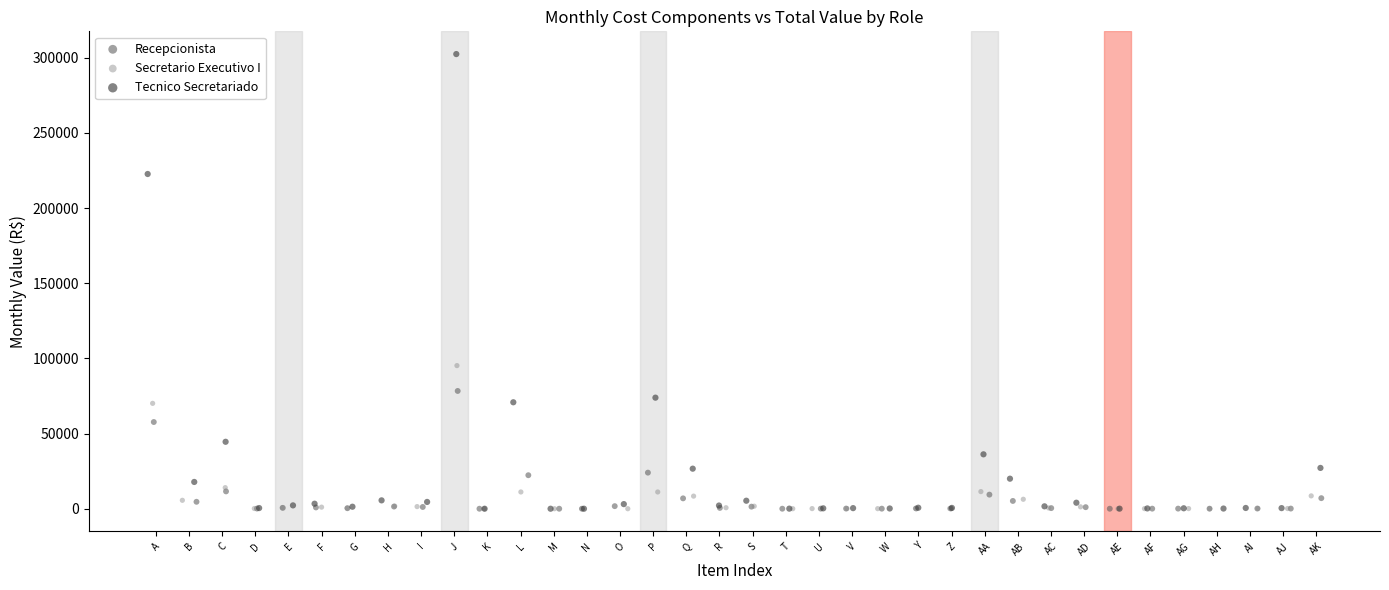

Which series reaches the maximum Y coordinate?

Tecnico Secretariado